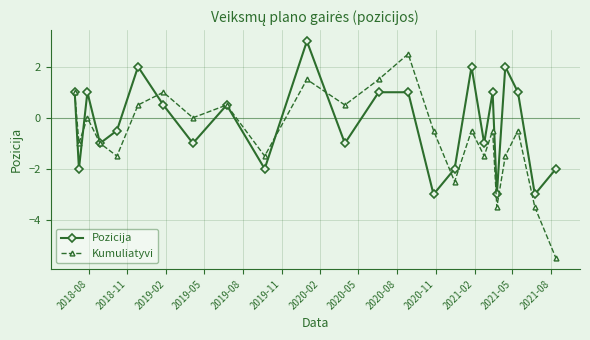

What is the maximum value shown in the chart?

3.0